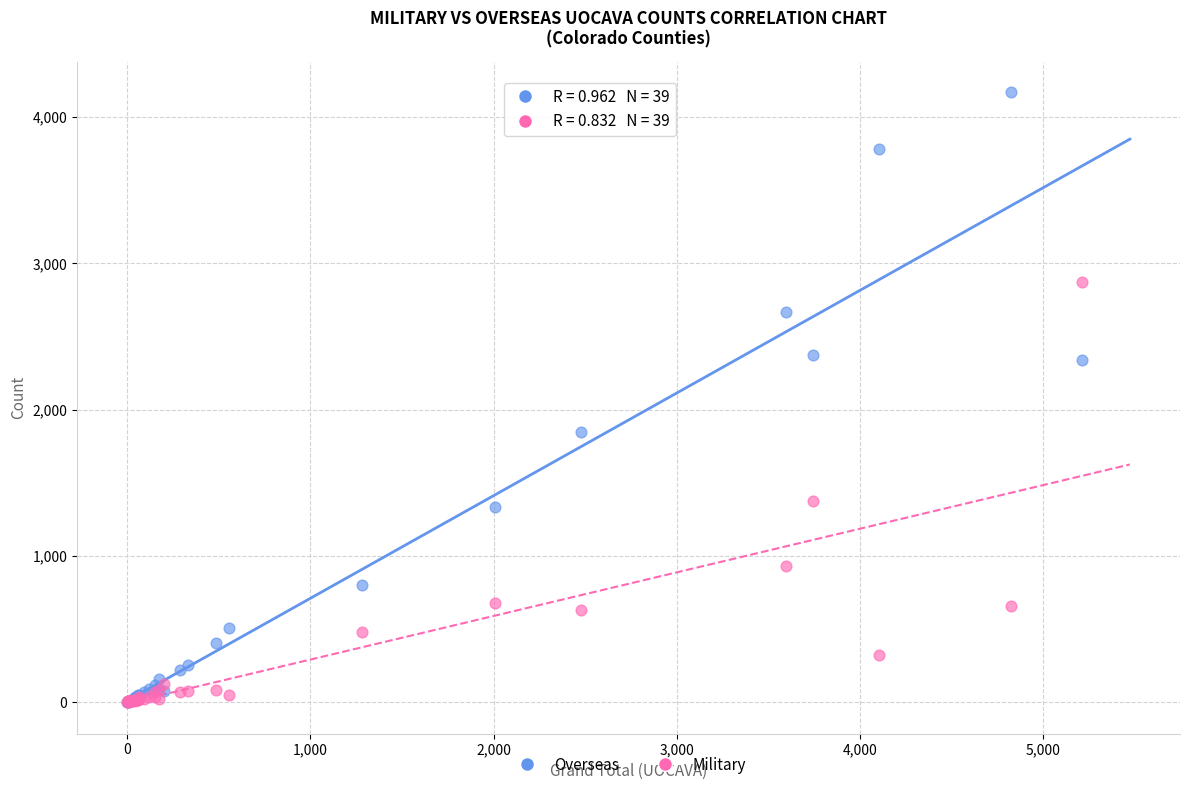

Which series reaches the maximum Y coordinate?

Overseas